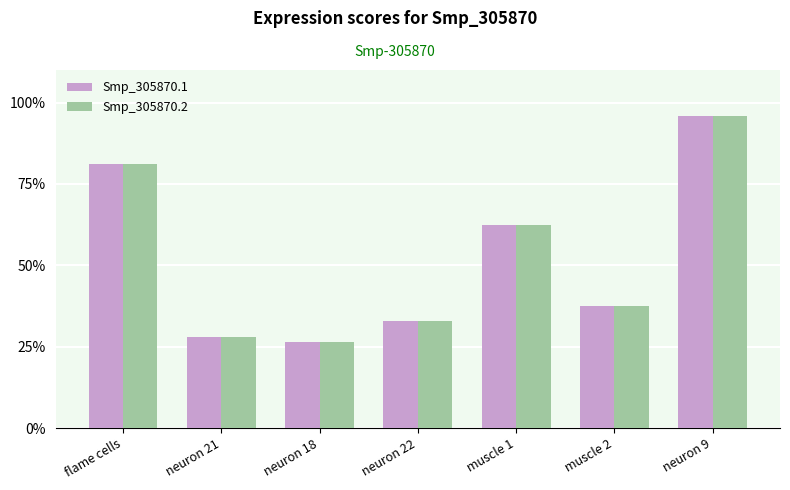

Does the chart contain stacked bars?

No